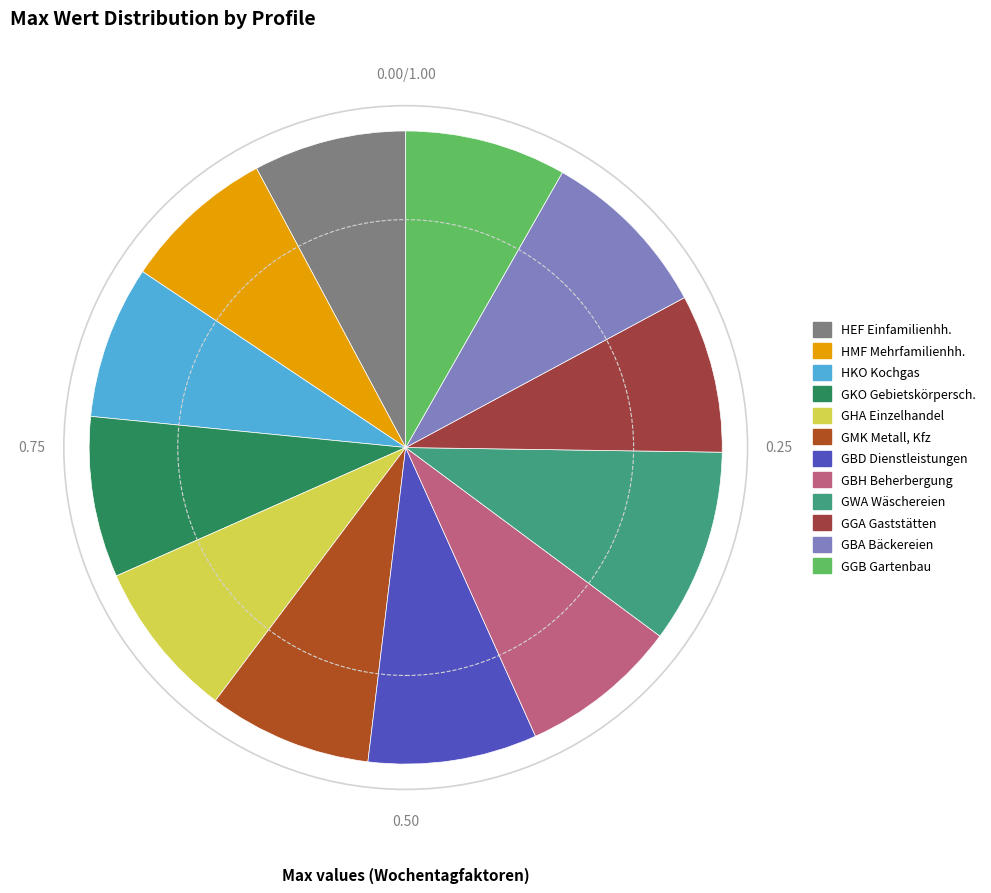

How many slices are in this pie chart?

12